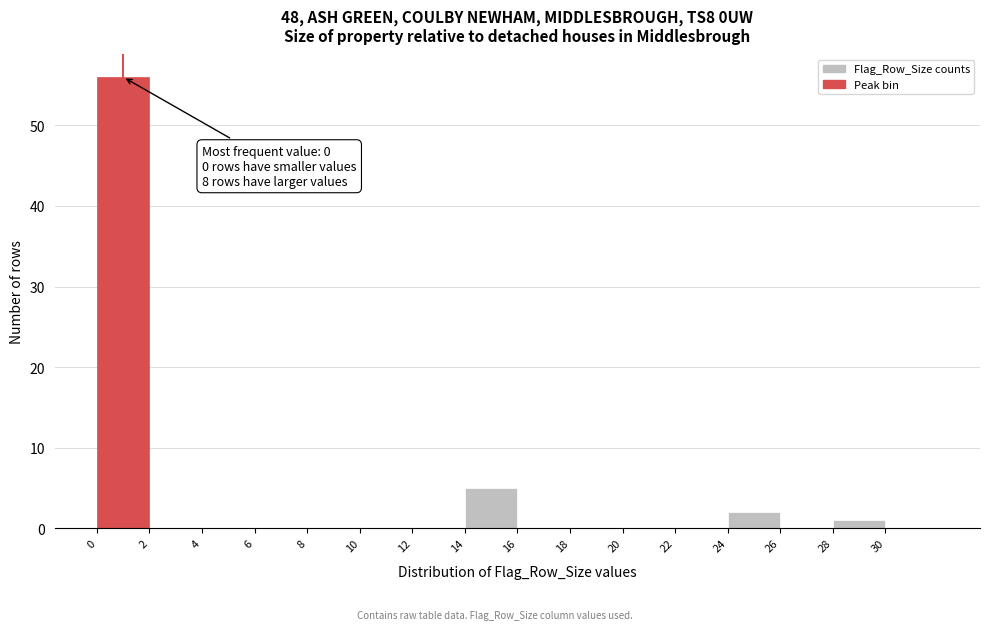

Reading right to left, what are all the values shown in this chart?

30=0	28=1	26=0	24=2	22=0	20=0	18=0	16=0	14=5	12=0	10=0	8=0	6=0	4=0	2=0	0=56